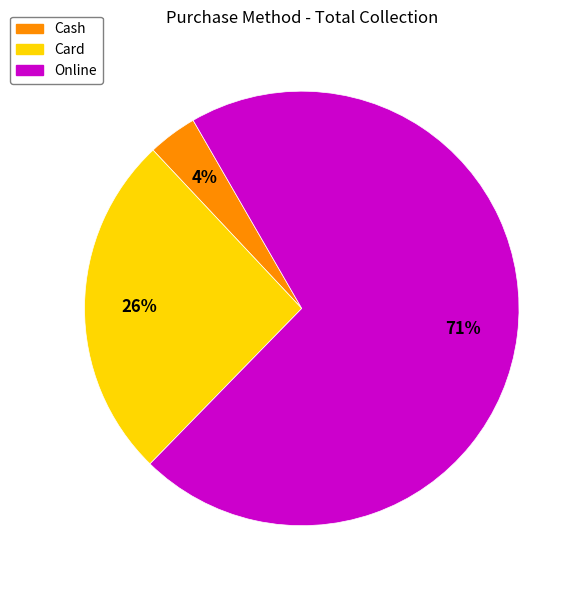

Which slice is the largest?

Online